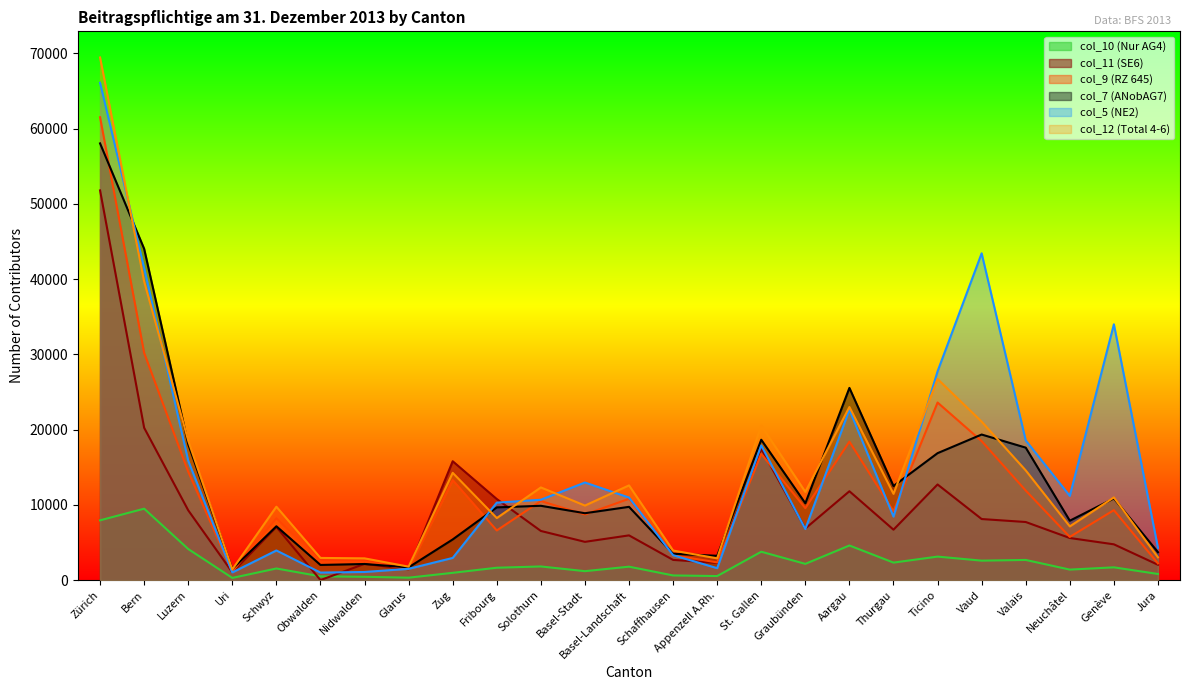

What are all the series names shown in the legend?

col_10 (Nur AG4), col_11 (SE6), col_9 (RZ 645), col_7 (ANobAG7), col_5 (NE2), col_12 (Total 4-6)